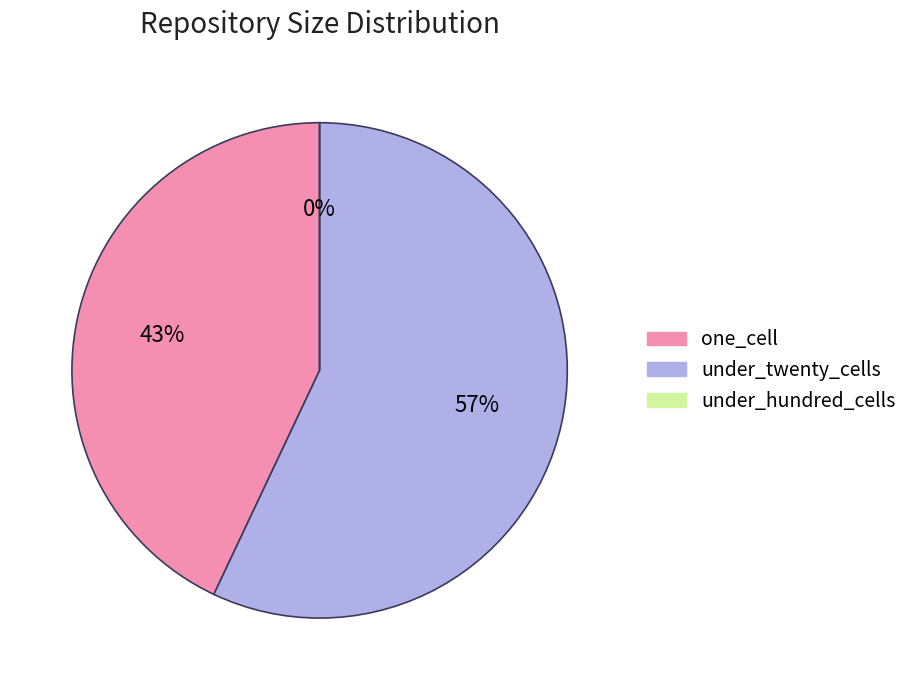

To the nearest percent, what percentage of the pie is under_twenty_cells?

57%